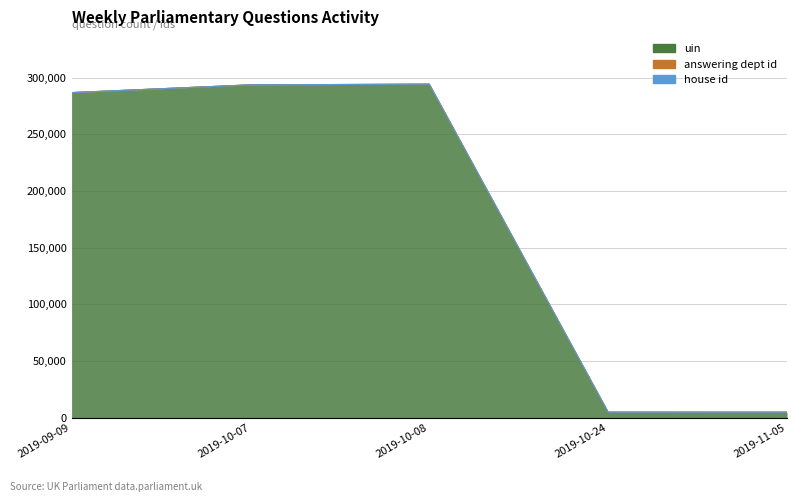

True or false: uin has more than 0 points higher than both neighbors.

True